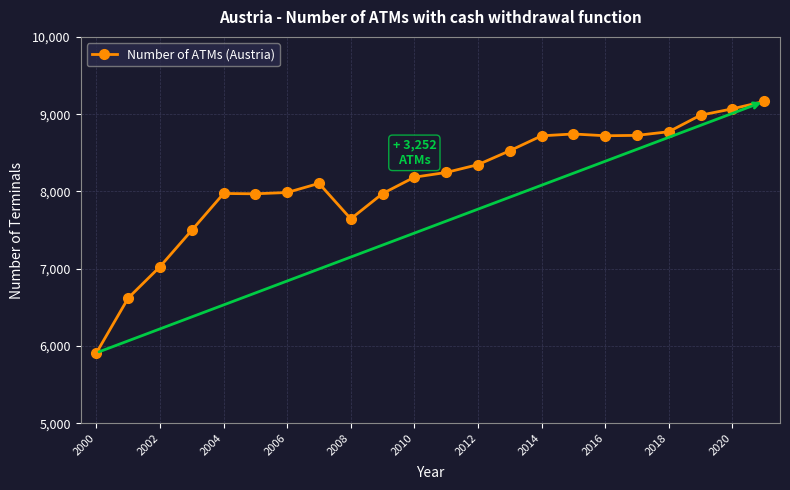

What is the average value?

8133